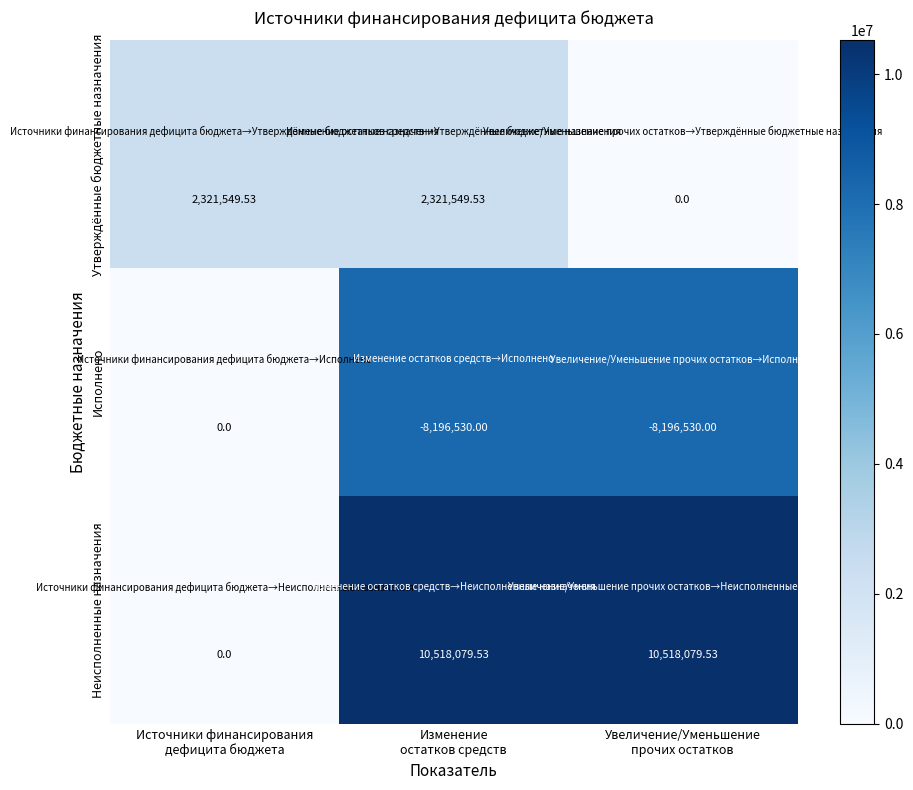

Which series has the largest total across all categories?

Неисполненные назначения